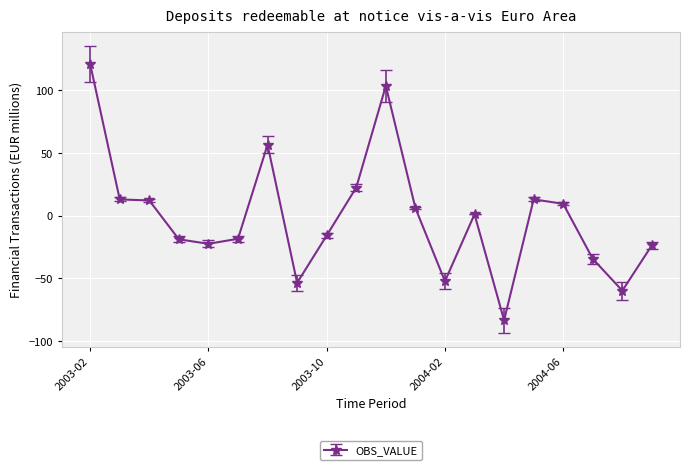

What is the average value?

-1.2